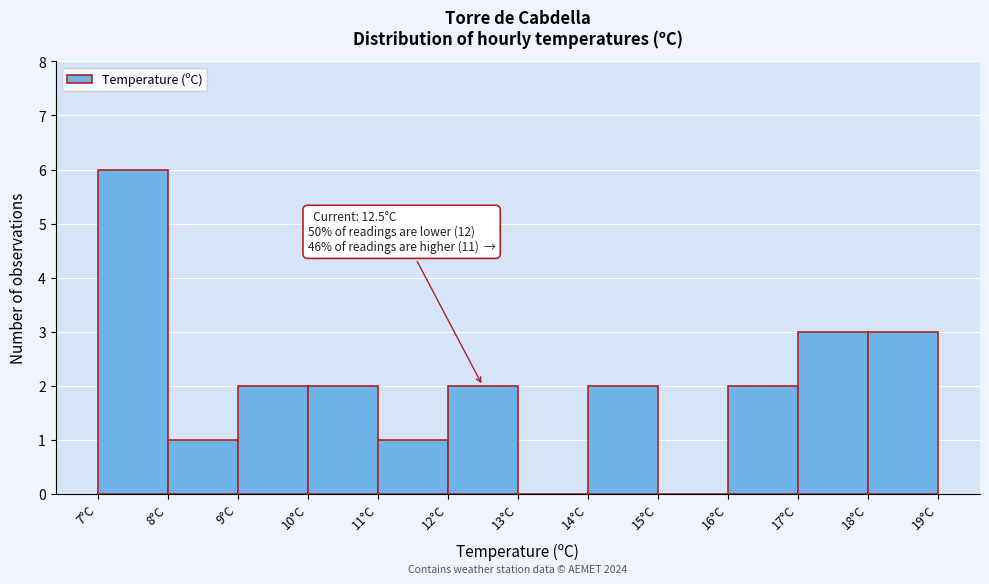

Over which range of the x-axis is the bar tallest?

7 to 8